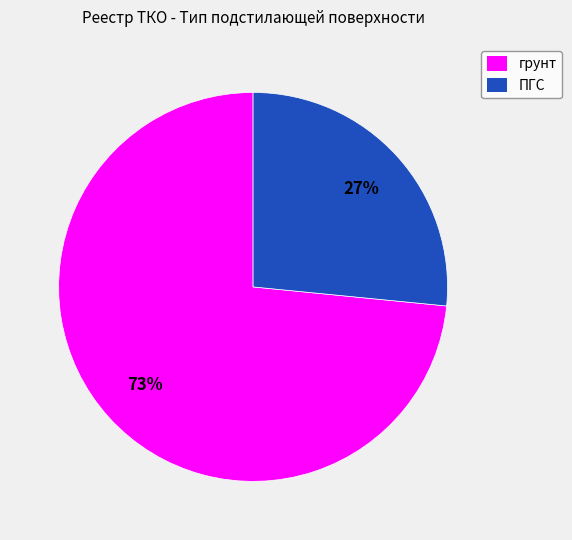

Which category has the biggest portion of the pie?

грунт